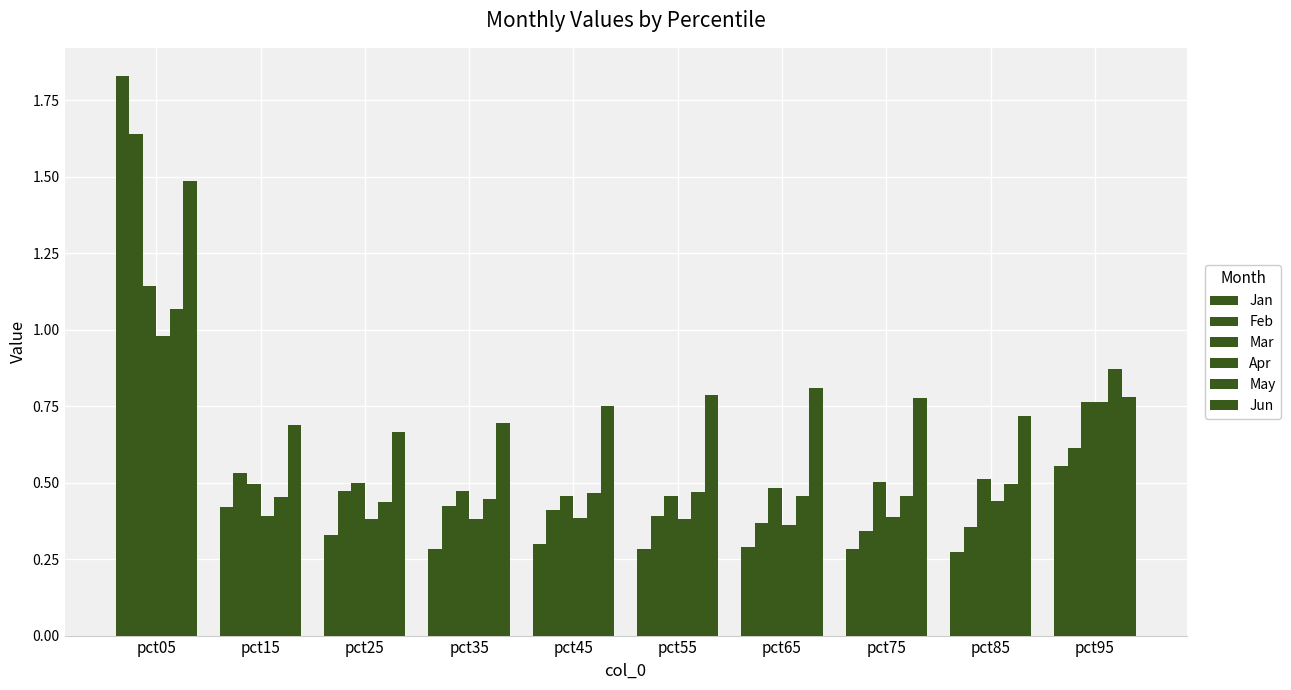

Which series has the widest spread of values?

Jan